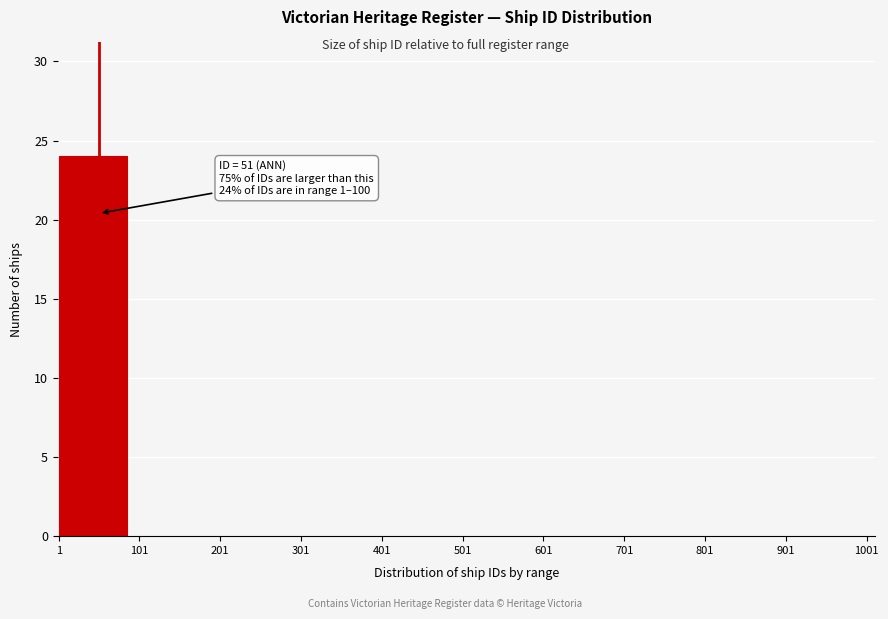

Over which range of the x-axis is the bar tallest?

1 to 101